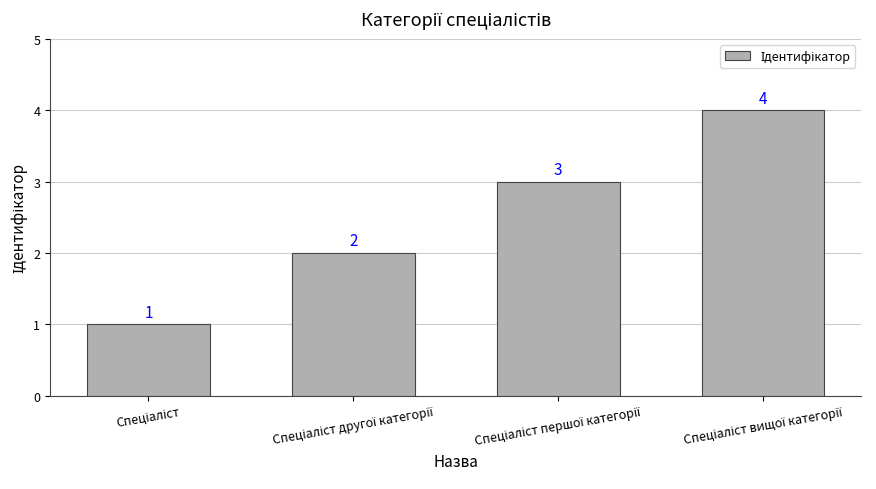

What is the difference between the maximum and minimum values?

3